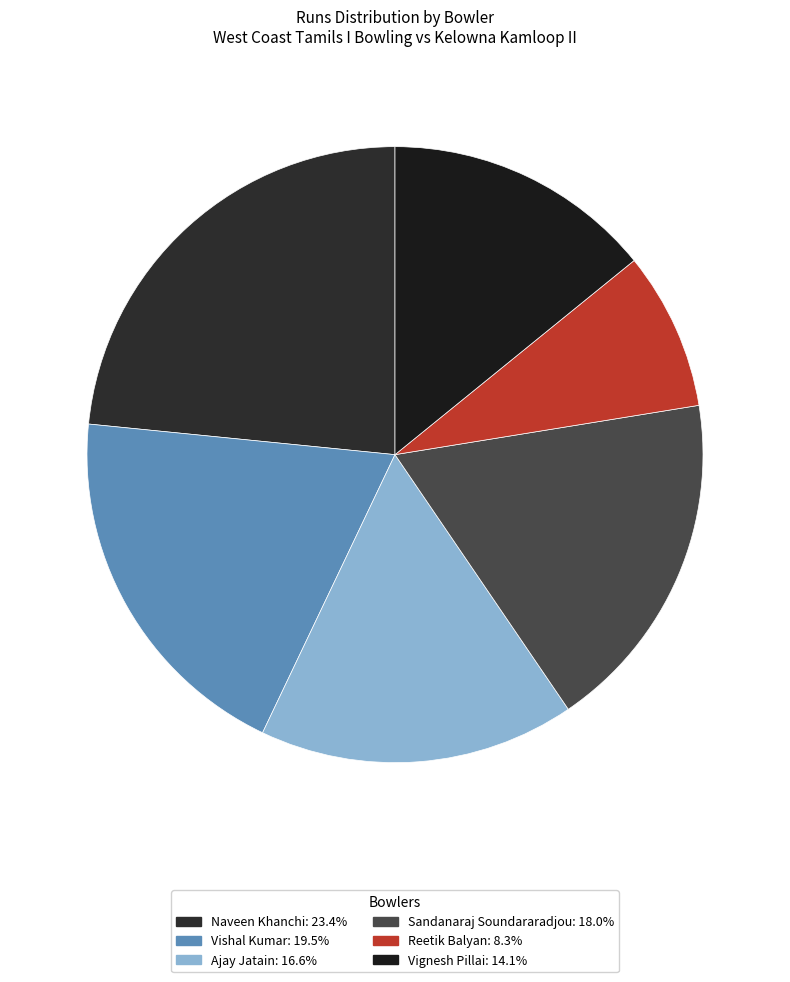

To the nearest percent, what portion does Naveen Khanchi represent?

23%